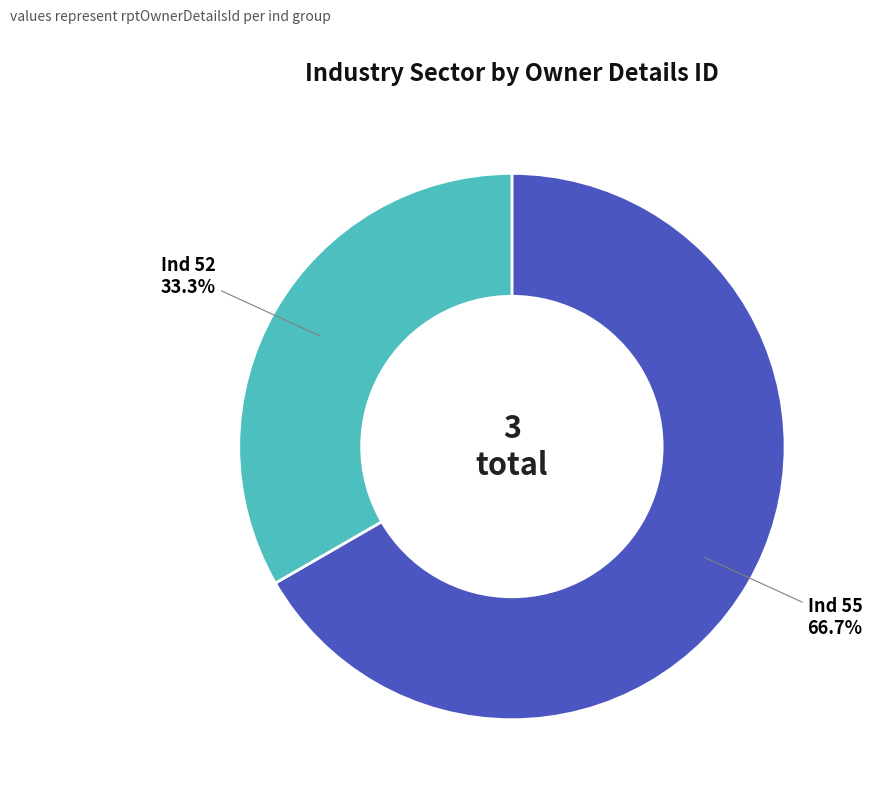

Is there a majority slice in this chart?

Yes